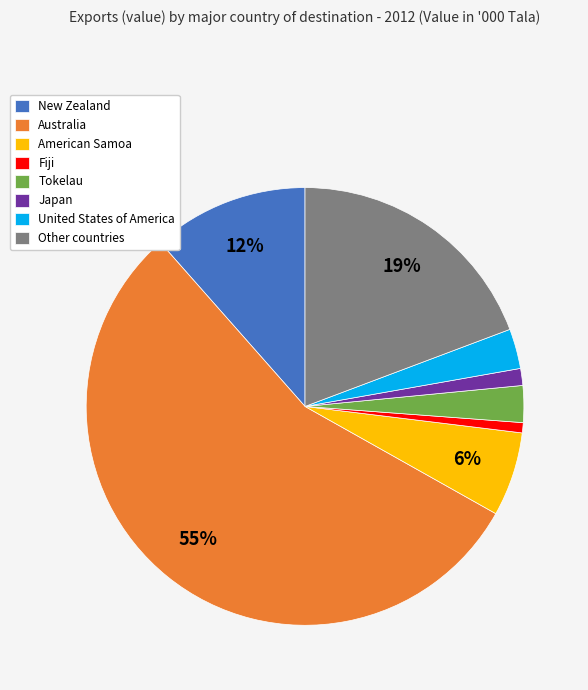

The Fiji slice represents 11% of the pie. True or false?

False